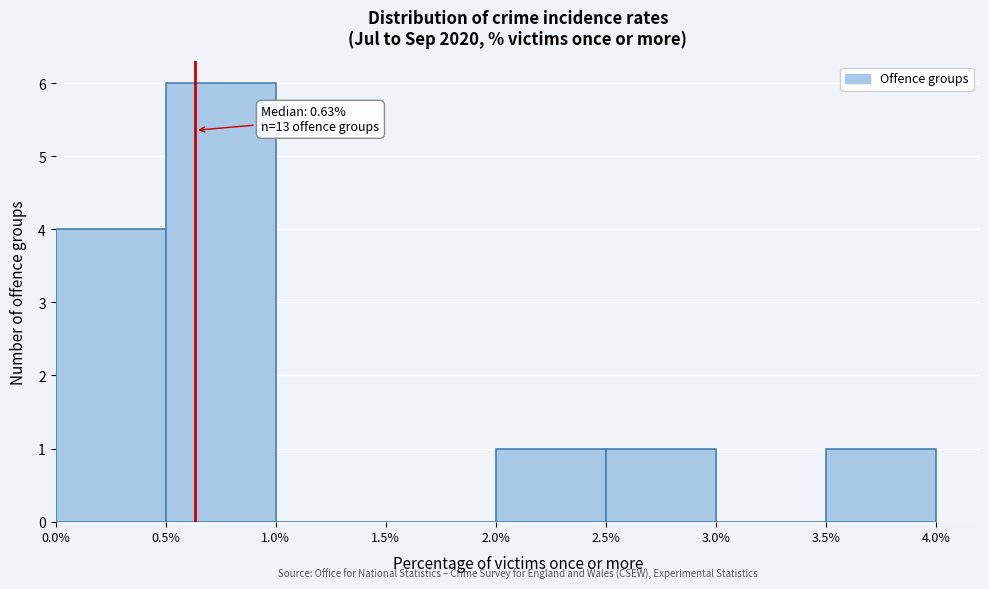

Which range on the x-axis has the tallest bar?

0.5% to 1.0%